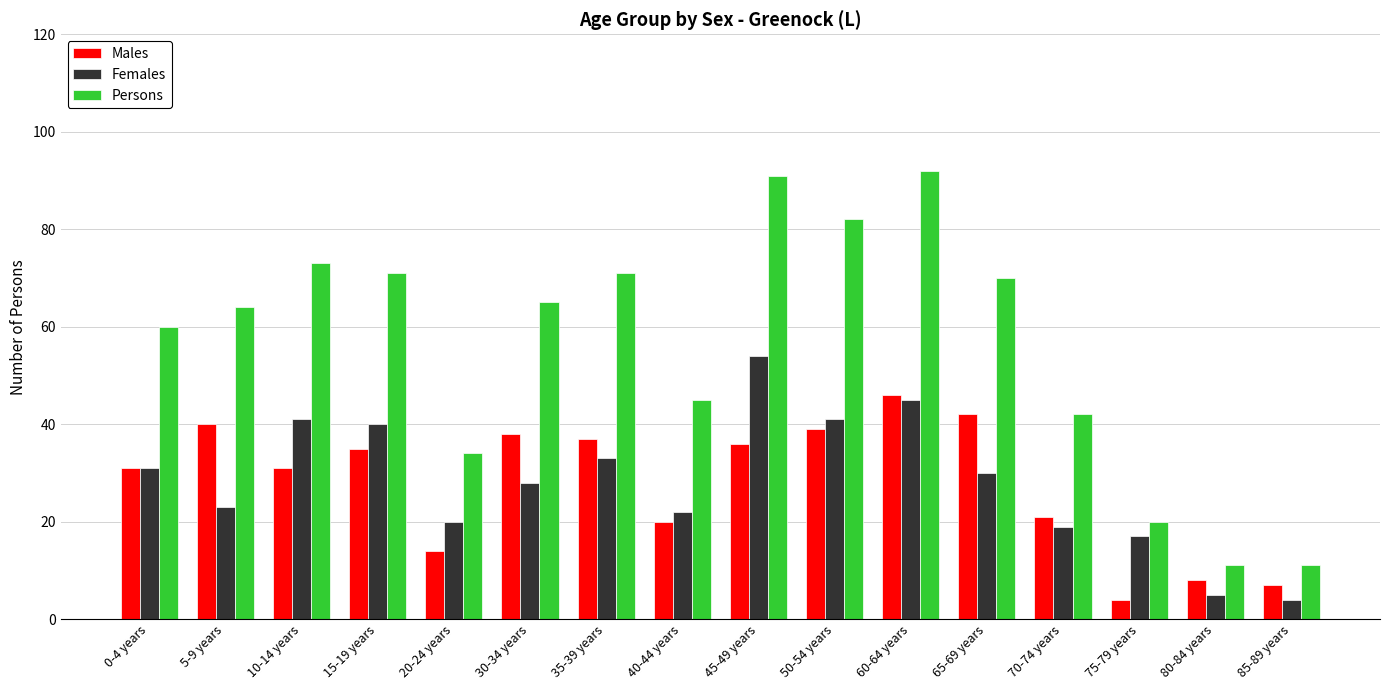

The value of Males at 35-39 years is 51. True or false?

False